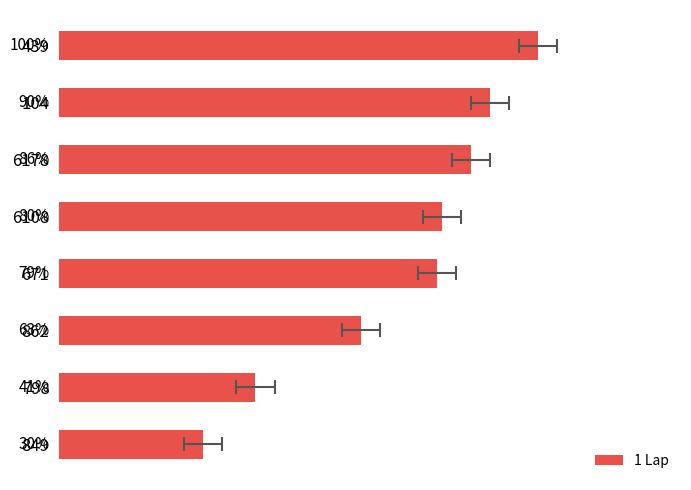

Reading left to right, what are all the values shown in this chart?

100	90	86	80	79	63	41	30